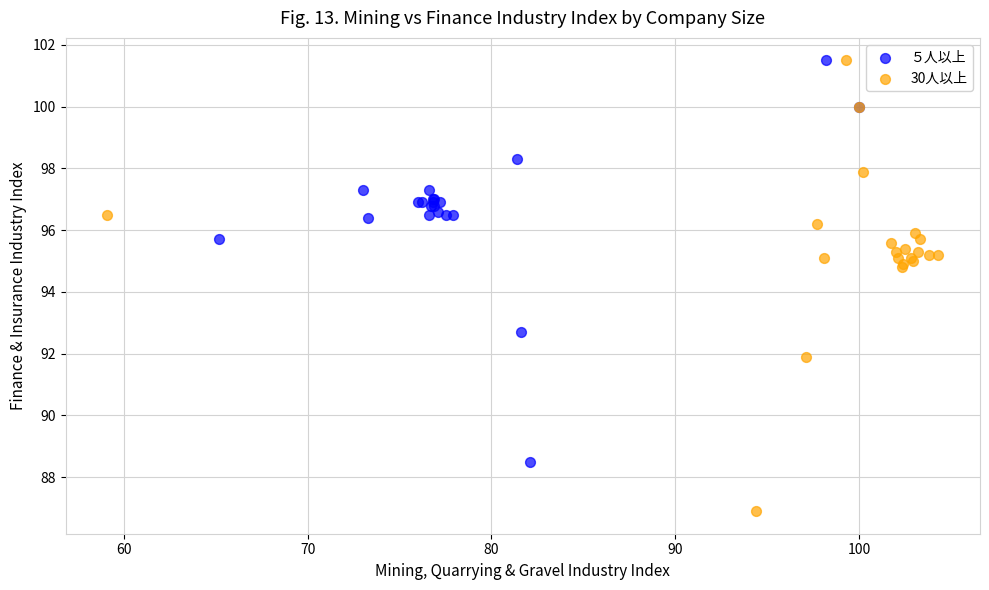

Which series has the widest spread of Y values?

30人以上